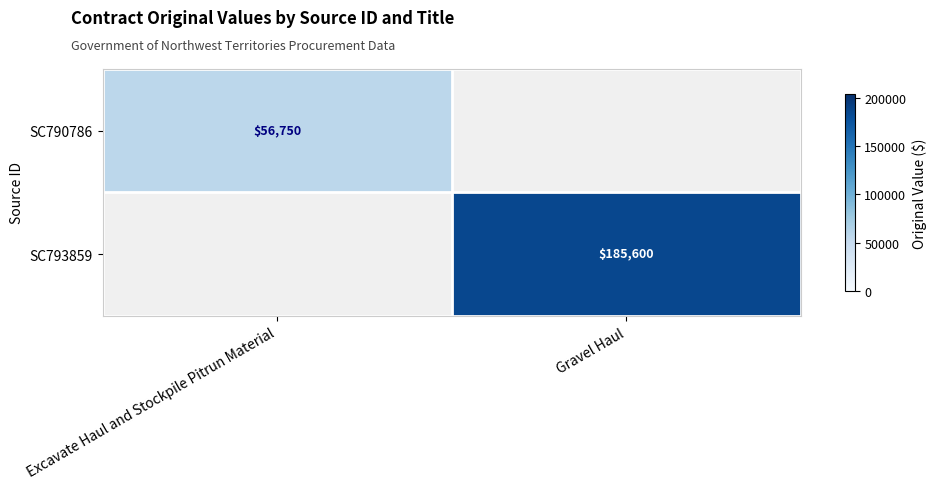

Is the value of SC790786 at Excavate Haul and Stockpile Pitrun Material greater than the value of SC793859 at Gravel Haul?

No